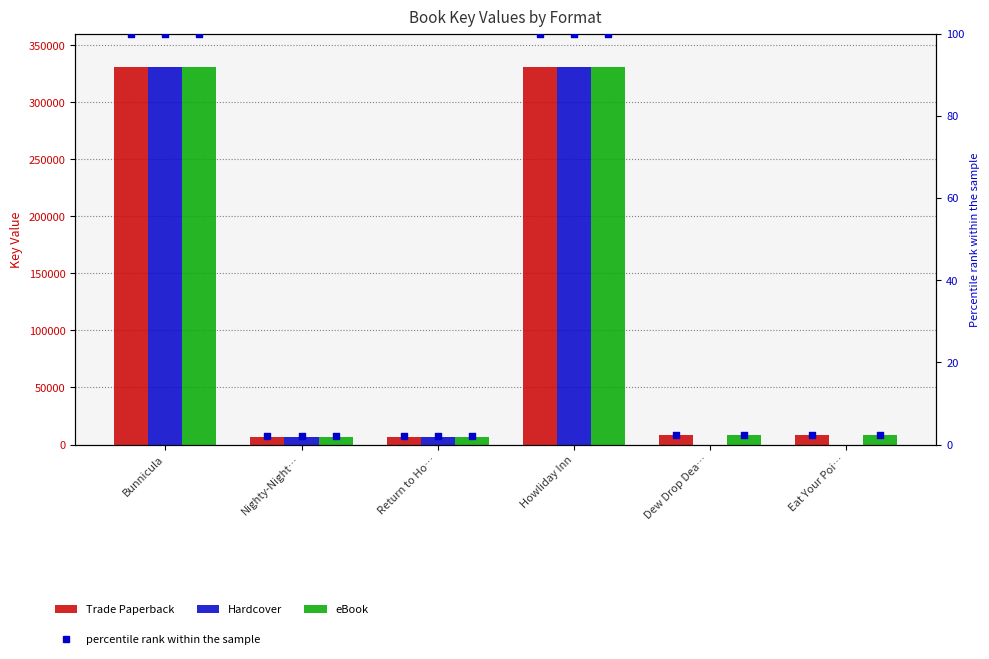

Which series has the largest total across all categories?

Trade Paperback